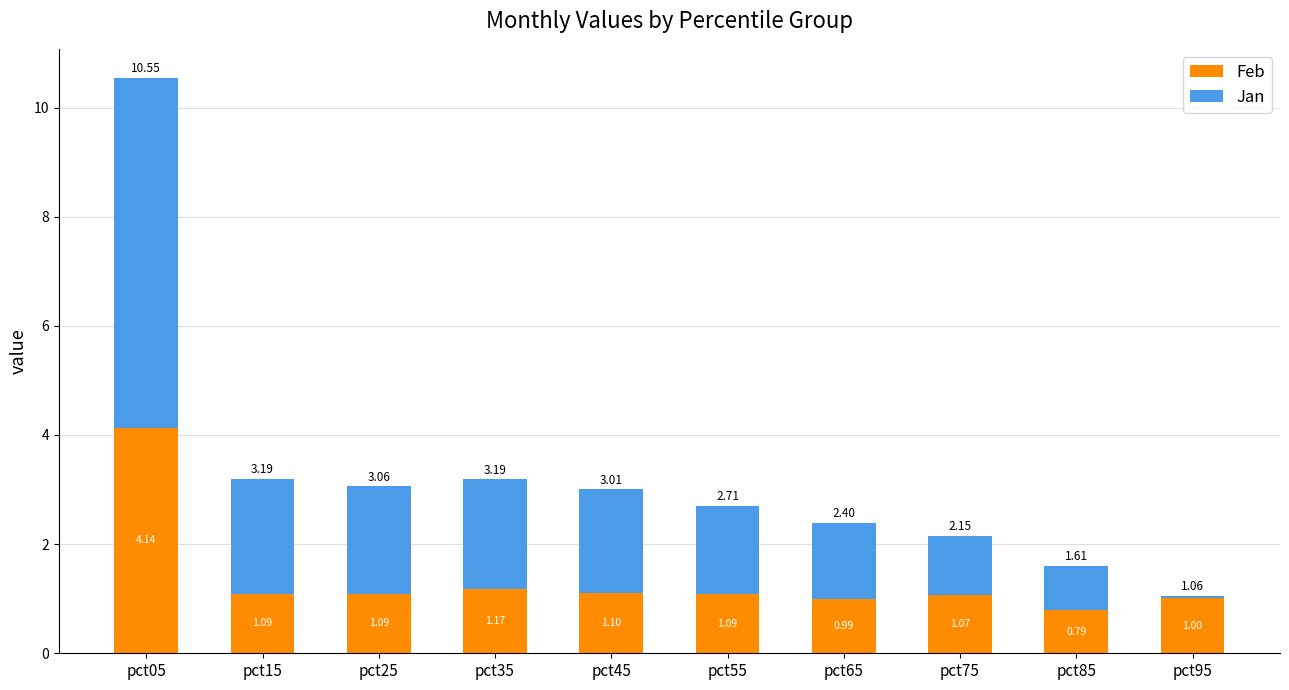

Which category has the lowest value in the Feb series?

pct85